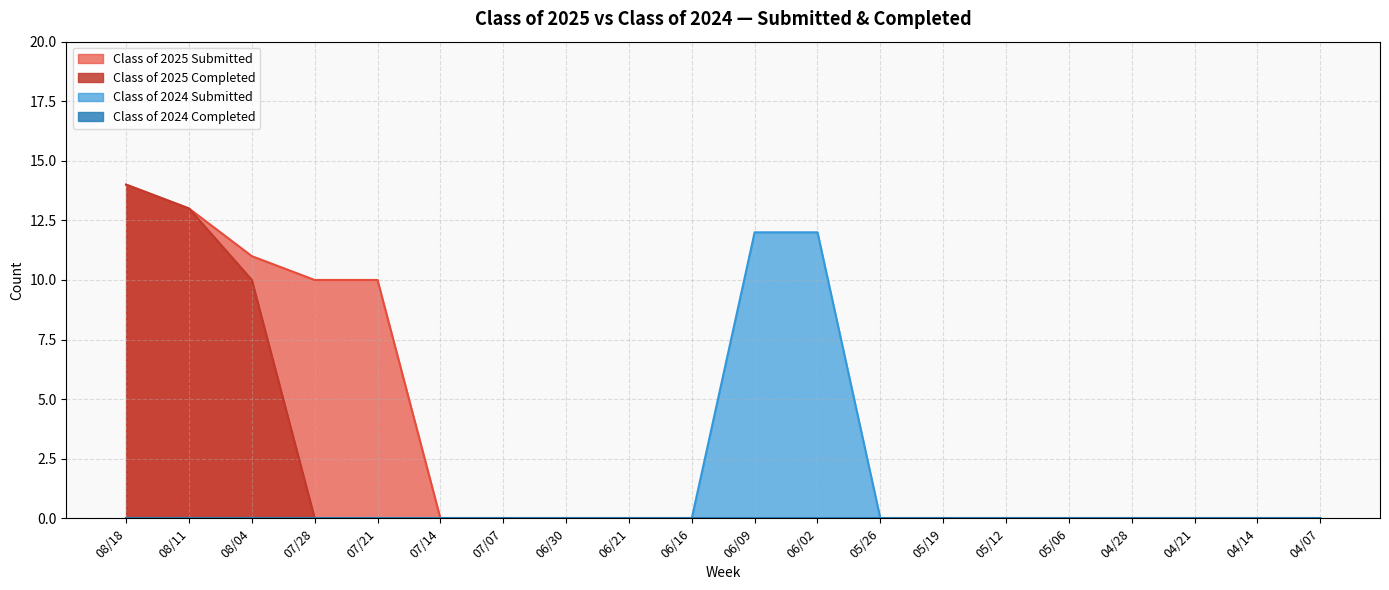

What is the greatest value displayed?

14